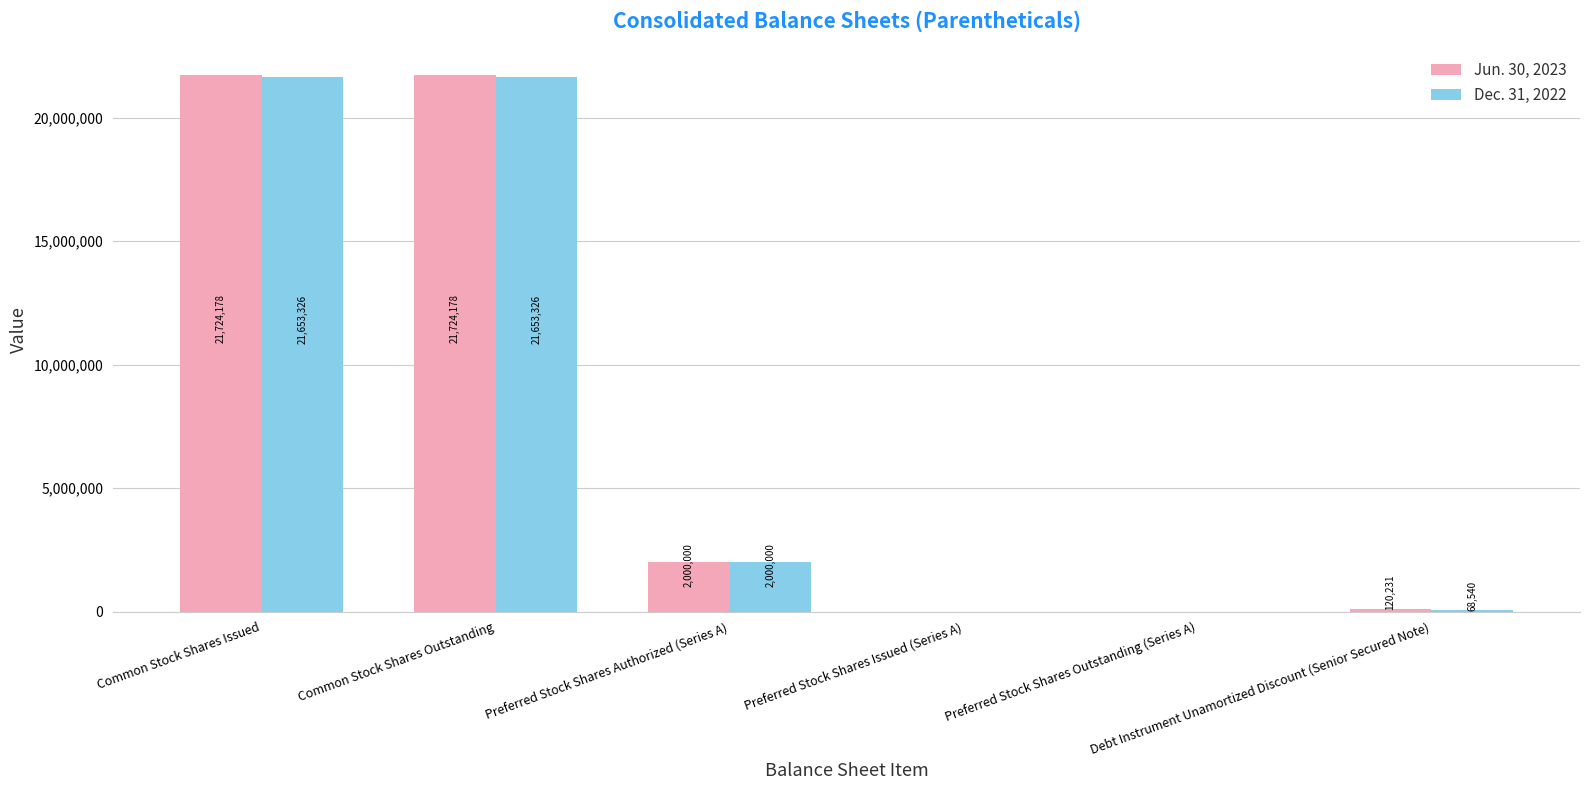

Reading left to right, extract all data points from this chart.

Jun. 30, 2023: Common Stock Shares Issued=21724178	Common Stock Shares Outstanding=21724178	Preferred Stock Shares Authorized (Series A)=2000000	Preferred Stock Shares Issued (Series A)=0	Preferred Stock Shares Outstanding (Series A)=0	Debt Instrument Unamortized Discount (Senior Secured Note)=120231
Dec. 31, 2022: Common Stock Shares Issued=21653326	Common Stock Shares Outstanding=21653326	Preferred Stock Shares Authorized (Series A)=2000000	Preferred Stock Shares Issued (Series A)=0	Preferred Stock Shares Outstanding (Series A)=0	Debt Instrument Unamortized Discount (Senior Secured Note)=68540